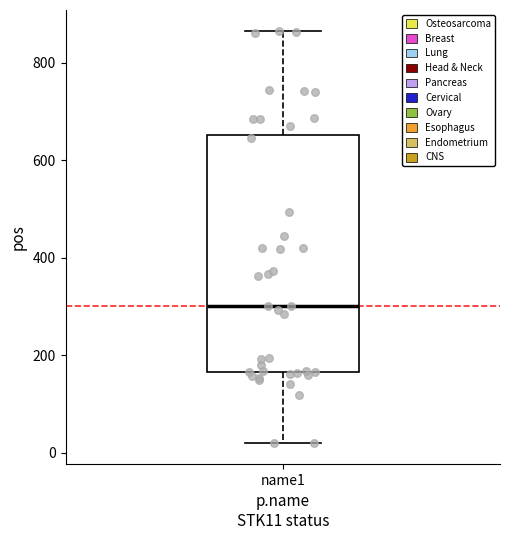

Transcribe this box plot: give where the median line is, the range the box spans, and where the two whiskers end, as read against the y-axis. The values are not printed on the chart, so give them approximately, as read against the axis.

median 300, box 160 to 660, whiskers 20 to 860